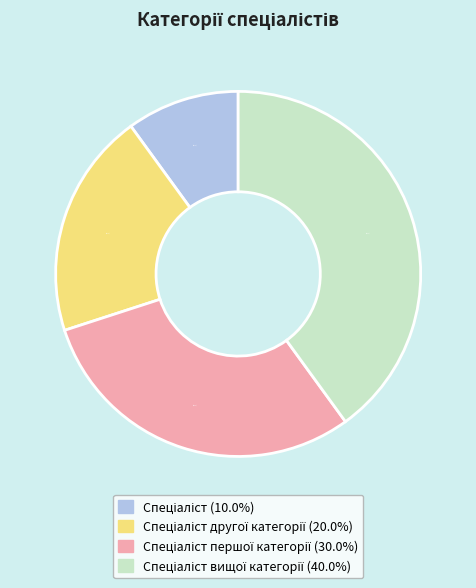

Is there a majority slice in this chart?

No